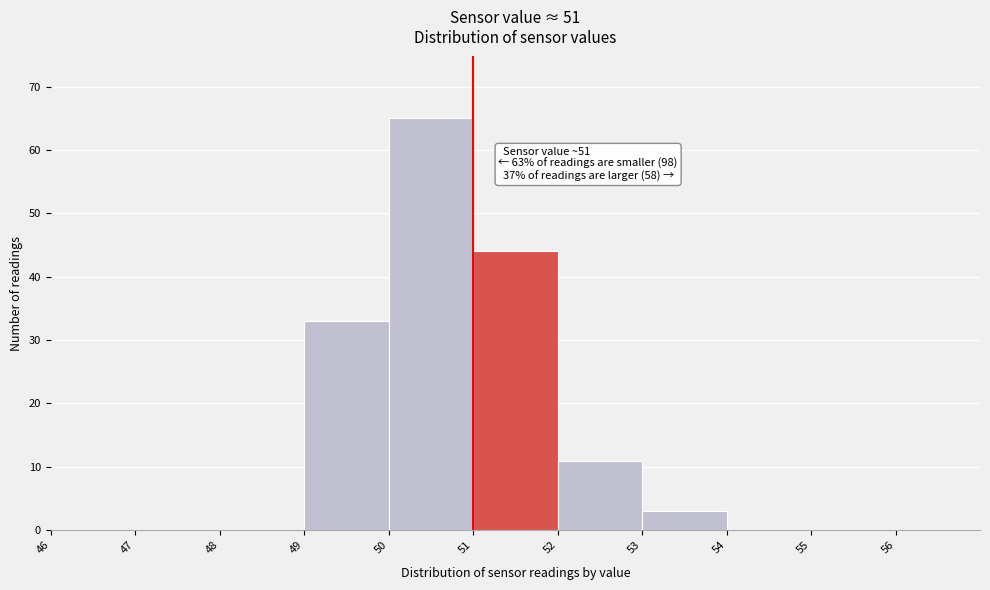

Over which range of the x-axis is the bar tallest?

50 to 51